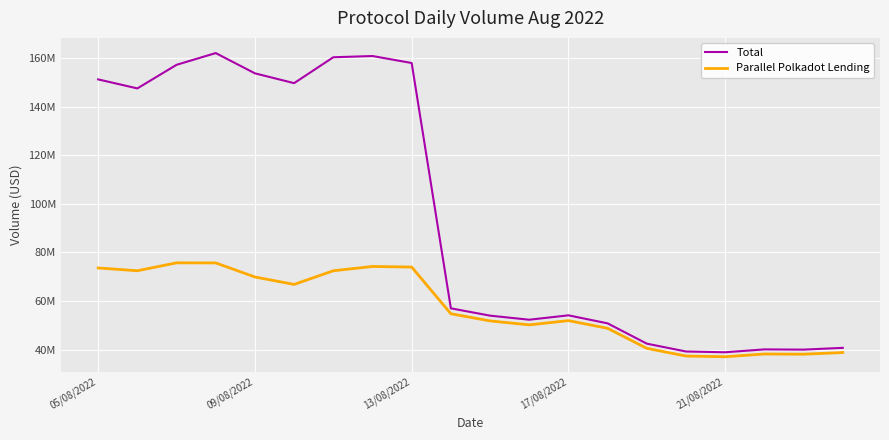

Is this an area chart (filled region under the line)?

No